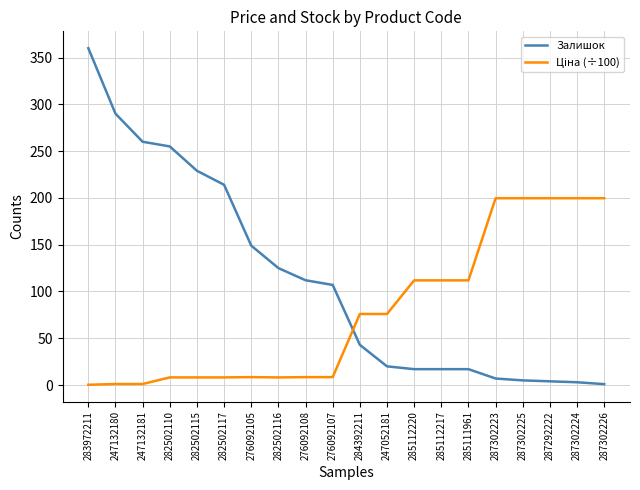

What is the difference between the second highest and second lowest values in the Залишок series?

287.0